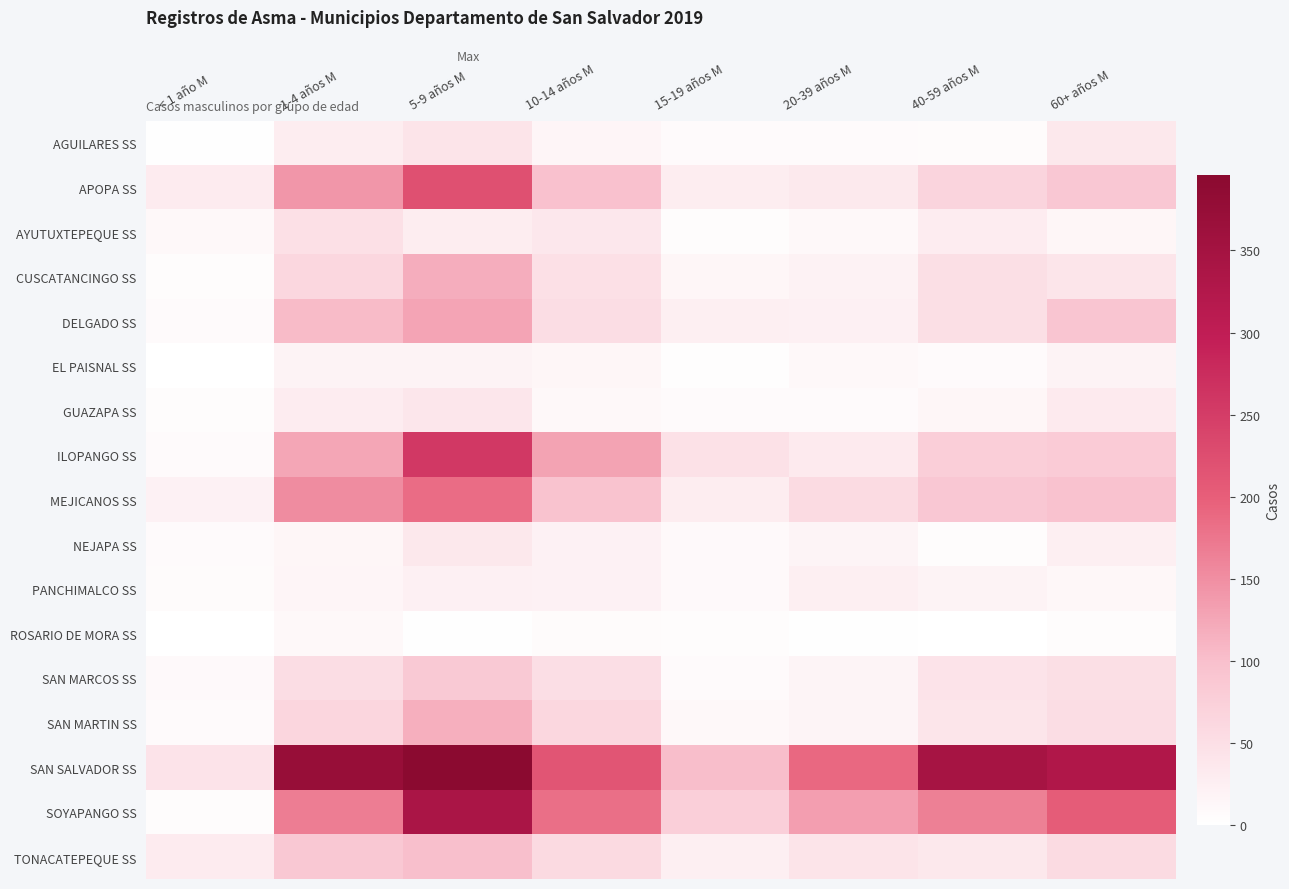

Rank the series at < 1 año M from lowest to highest value.

EL PAISNAL SS, ROSARIO DE MORA SS, AGUILARES SS, CUSCATANCINGO SS, GUAZAPA SS, SOYAPANGO SS, PANCHIMALCO SS, DELGADO SS, NEJAPA SS, ILOPANGO SS, SAN MARTIN SS, SAN MARCOS SS, AYUTUXTEPEQUE SS, MEJICANOS SS, APOPA SS, TONACATEPEQUE SS, SAN SALVADOR SS